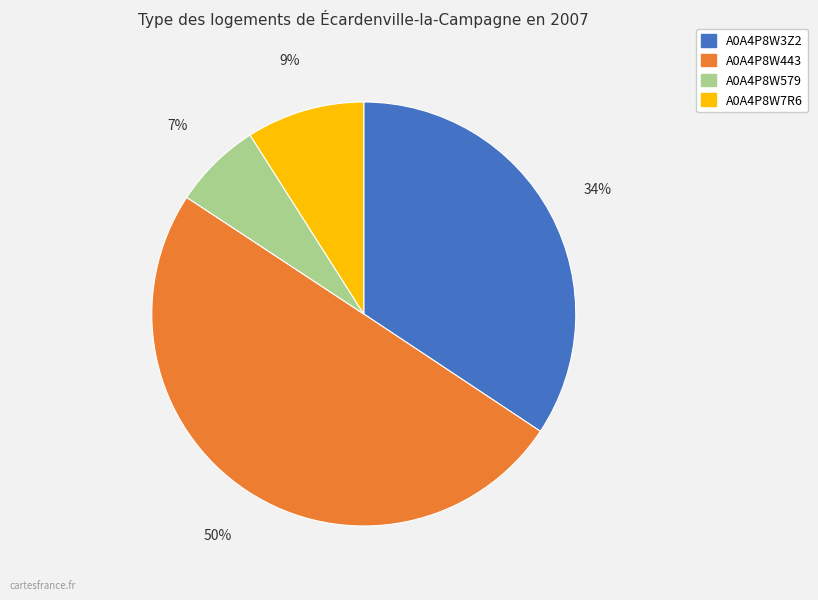

To the nearest percent, what is the difference between the largest and smallest slice percentages?

43%